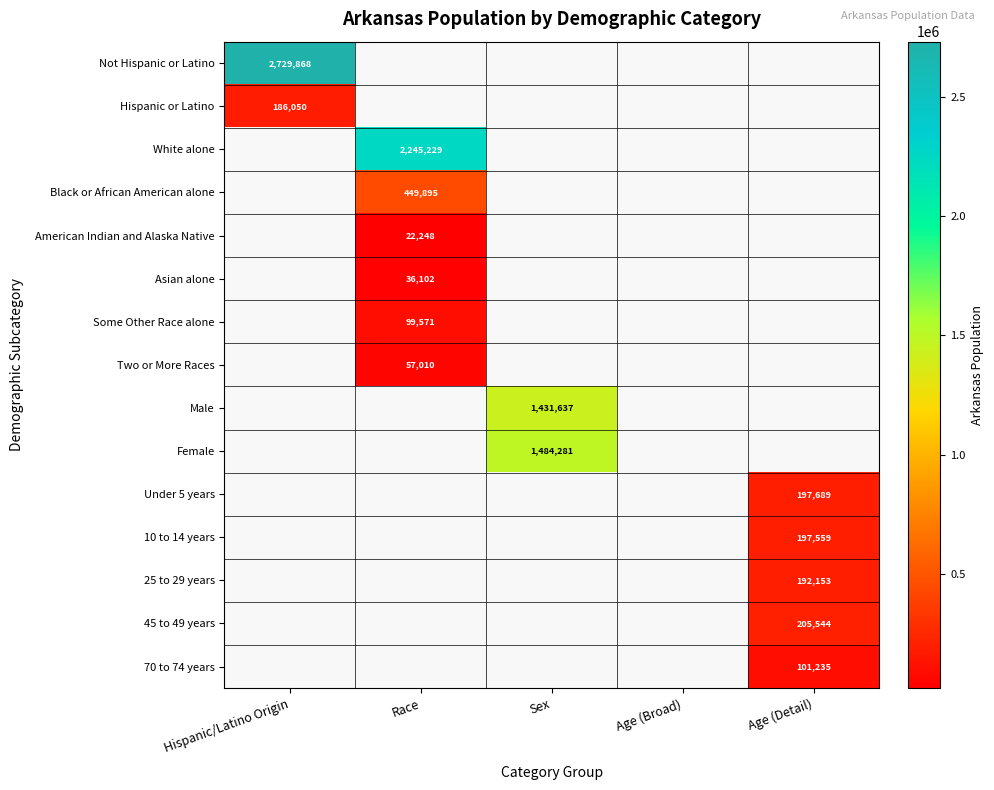

Count the number of categories in the chart.

5